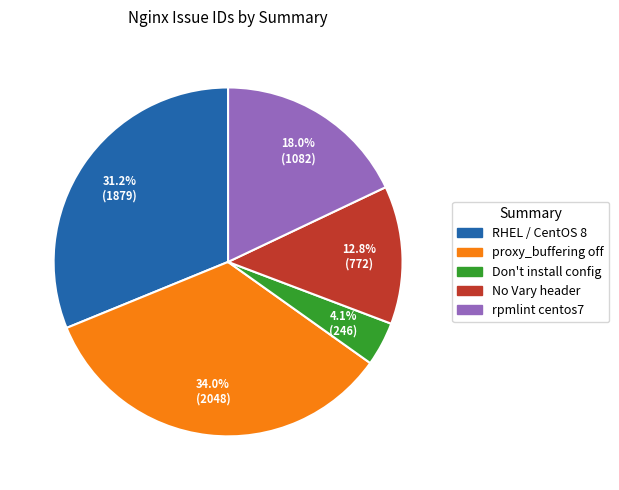

Is there a majority slice in this chart?

No